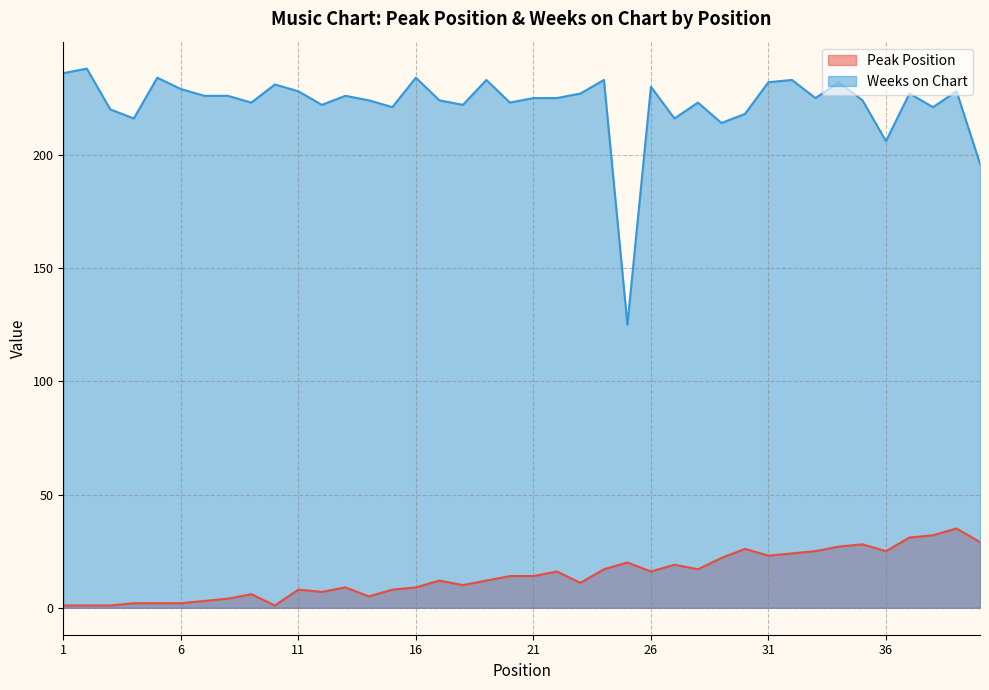

List the labels in order of Peak Position value, smallest first.

1, 2, 3, 10, 4, 5, 6, 7, 8, 14, 9, 12, 11, 15, 13, 16, 18, 23, 17, 19, 20, 21, 22, 26, 24, 28, 27, 25, 29, 31, 32, 33, 36, 30, 34, 35, 40, 37, 38, 39